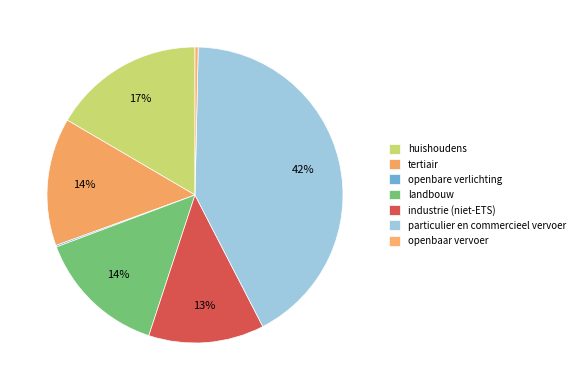

Combined, what portion of the pie is landbouw and huishoudens?

30.8%